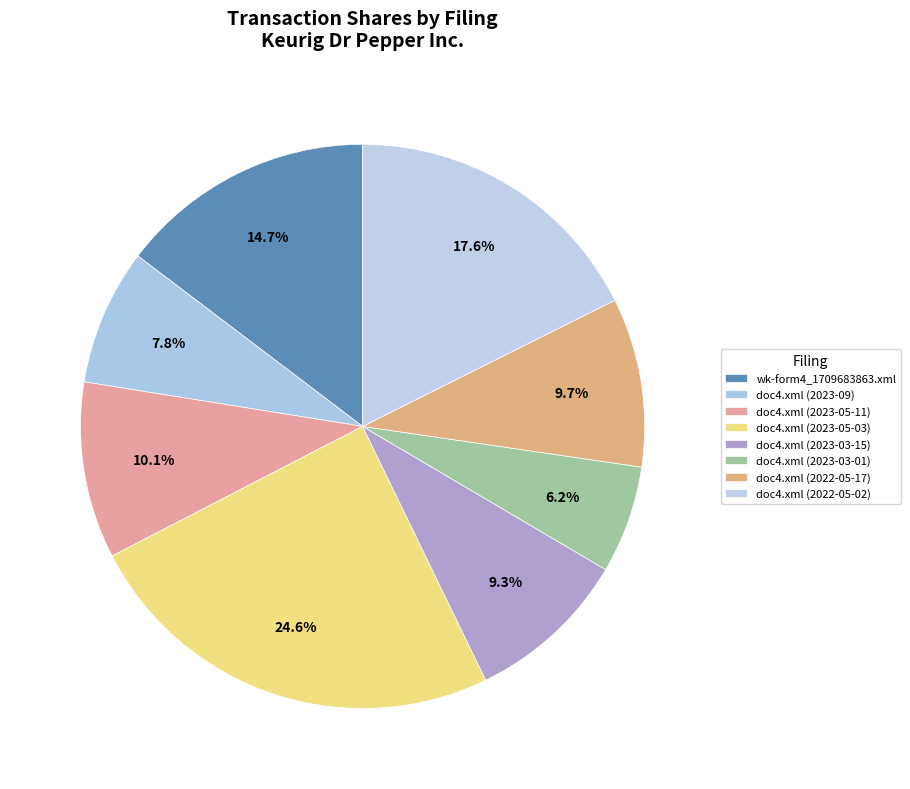

Is it true that doc4.xml (2023-05-03) is 14% of the pie?

False